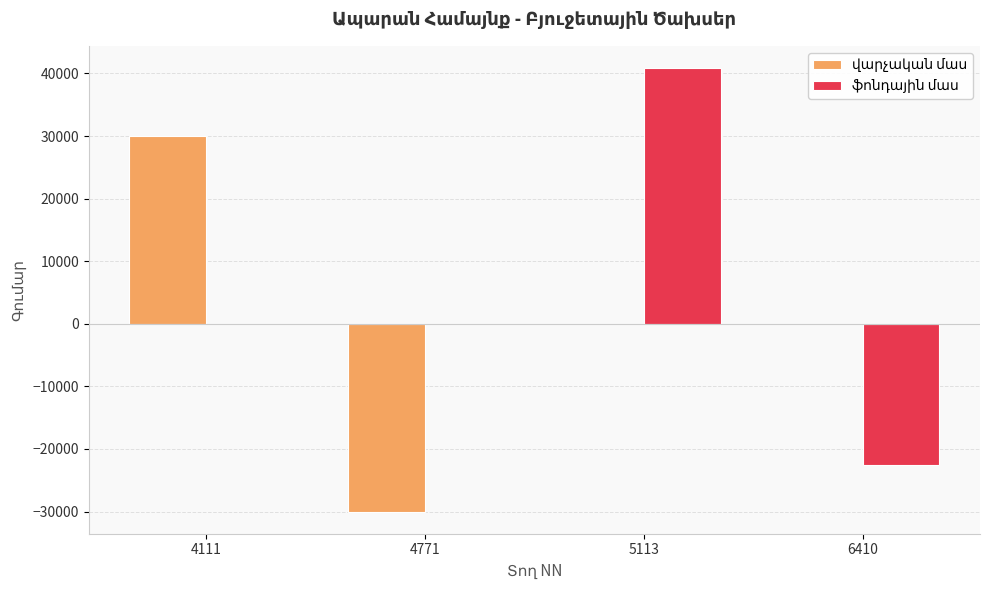

How many categories are shown in the chart?

4